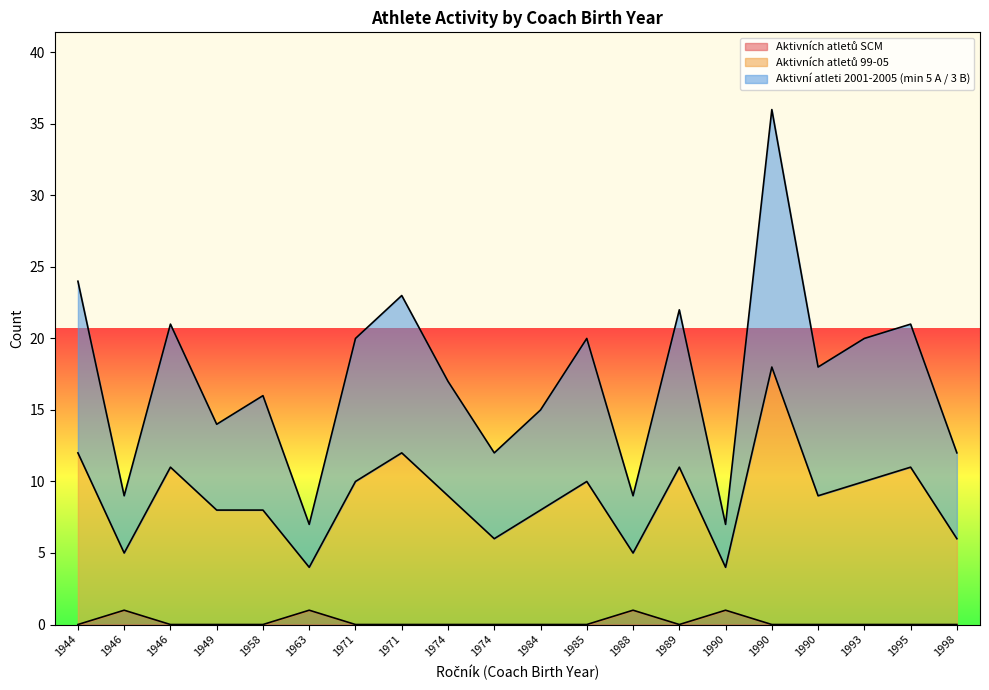

At which label does Aktivních atletů 99-05 reach its minimum?

1990